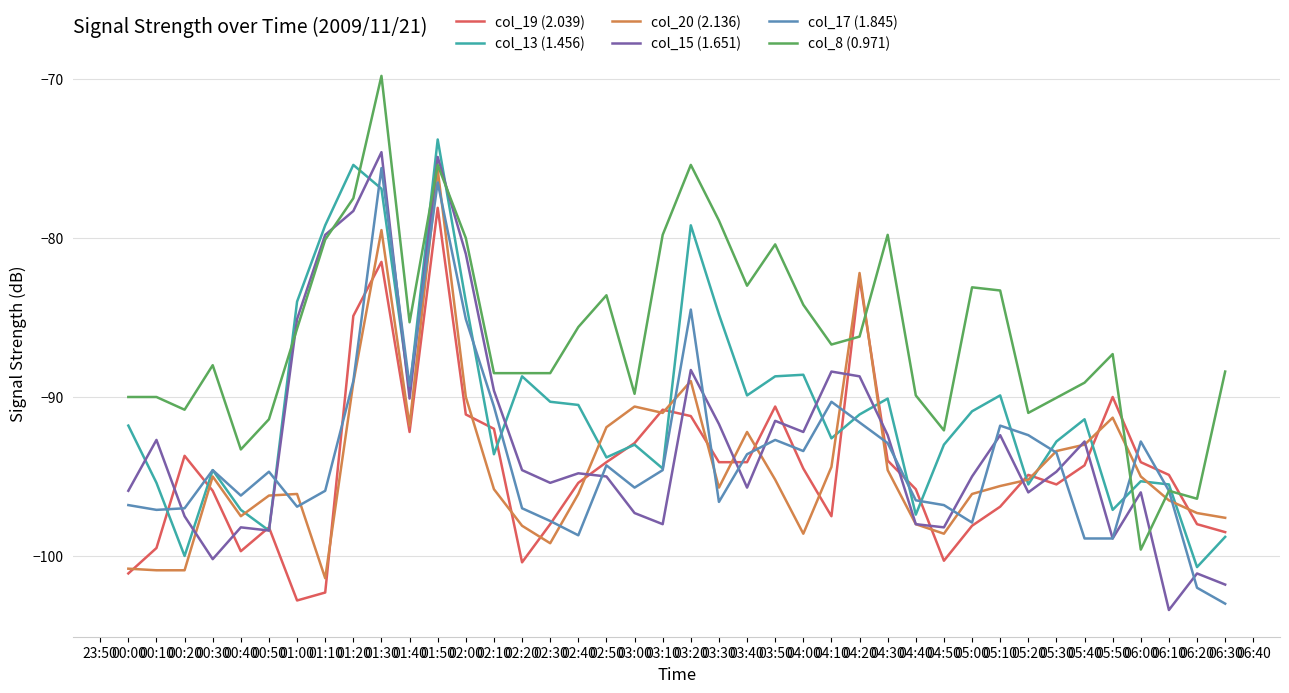

What is the value of the col_13 (1.456) point at the 21st from the left?

-79.2